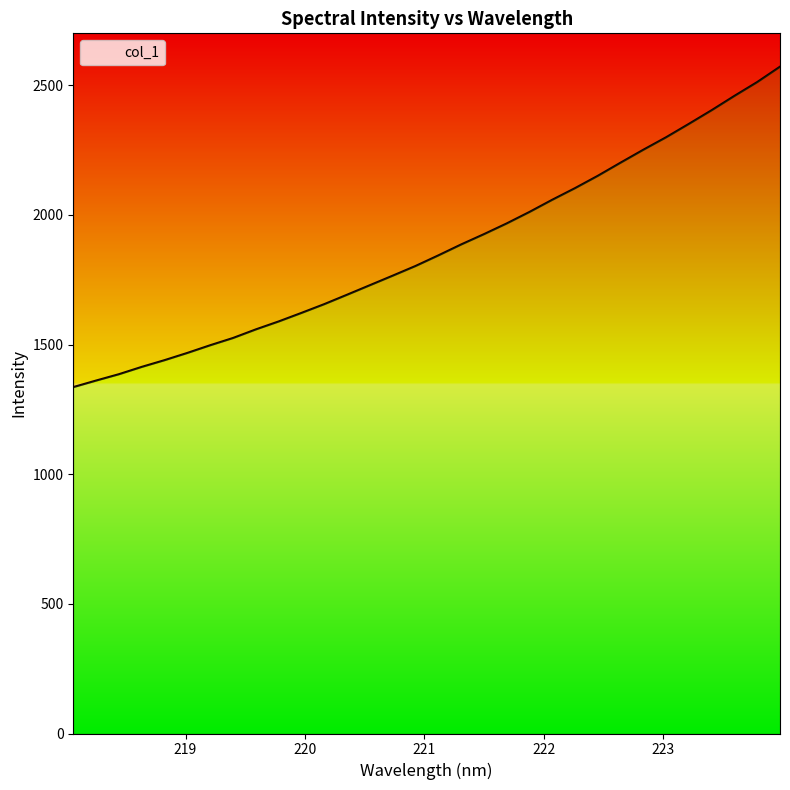

What is the label of the 13th point from the right?

221.6902